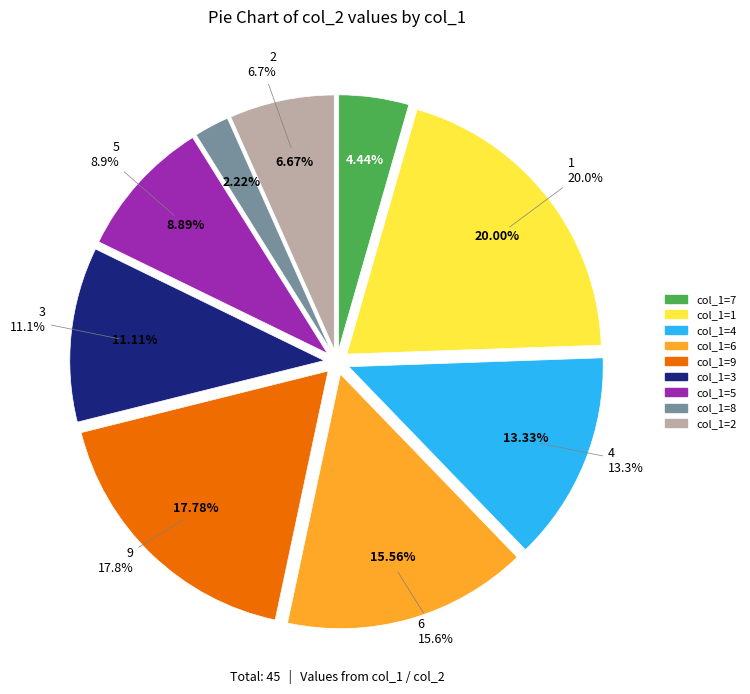

Rank the categories by value from lowest to highest.

8, 7, 2, 5, 3, 4, 6, 9, 1